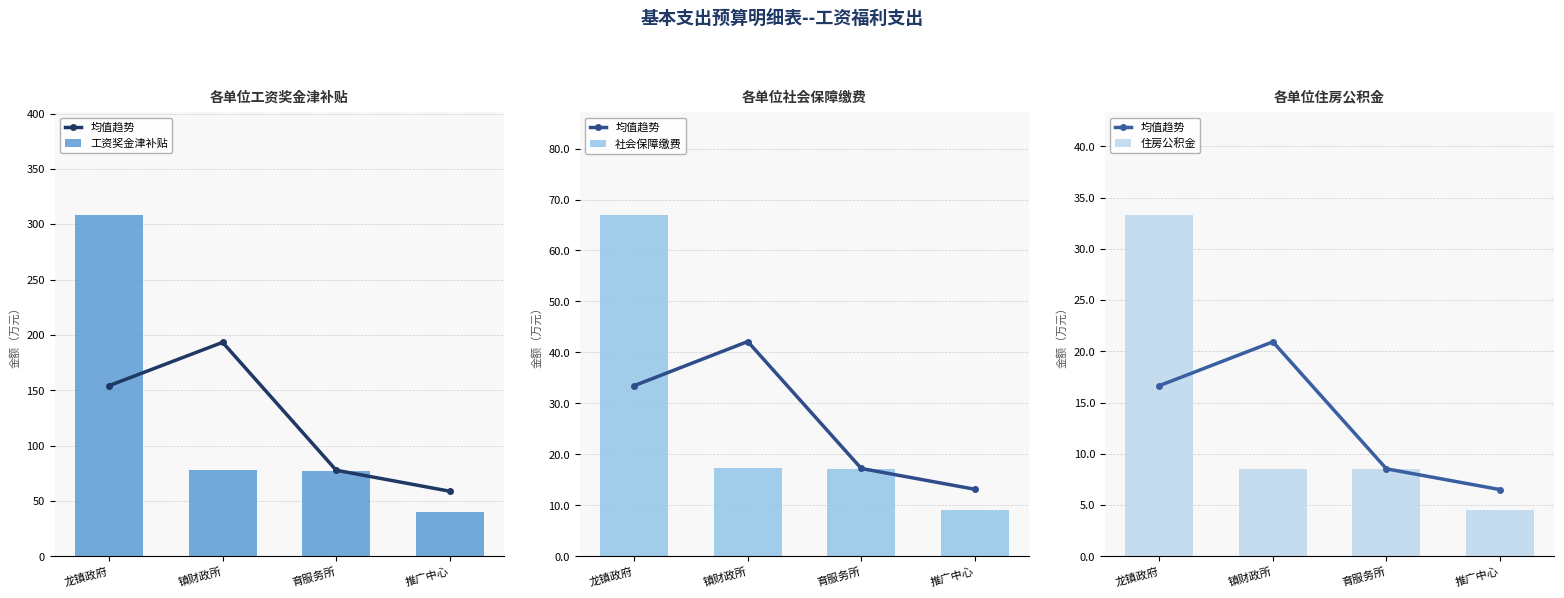

What is the label of the 4th bar from the left?

推广中心